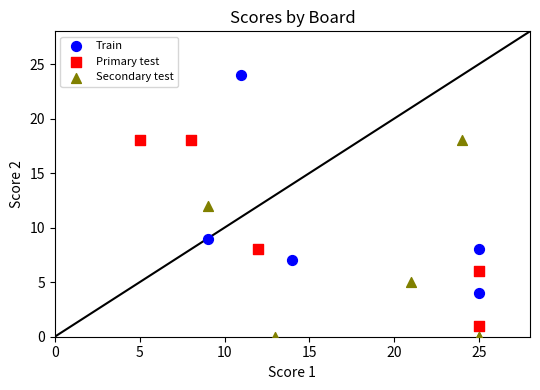

Which series has the largest Y range (max minus min)?

Train